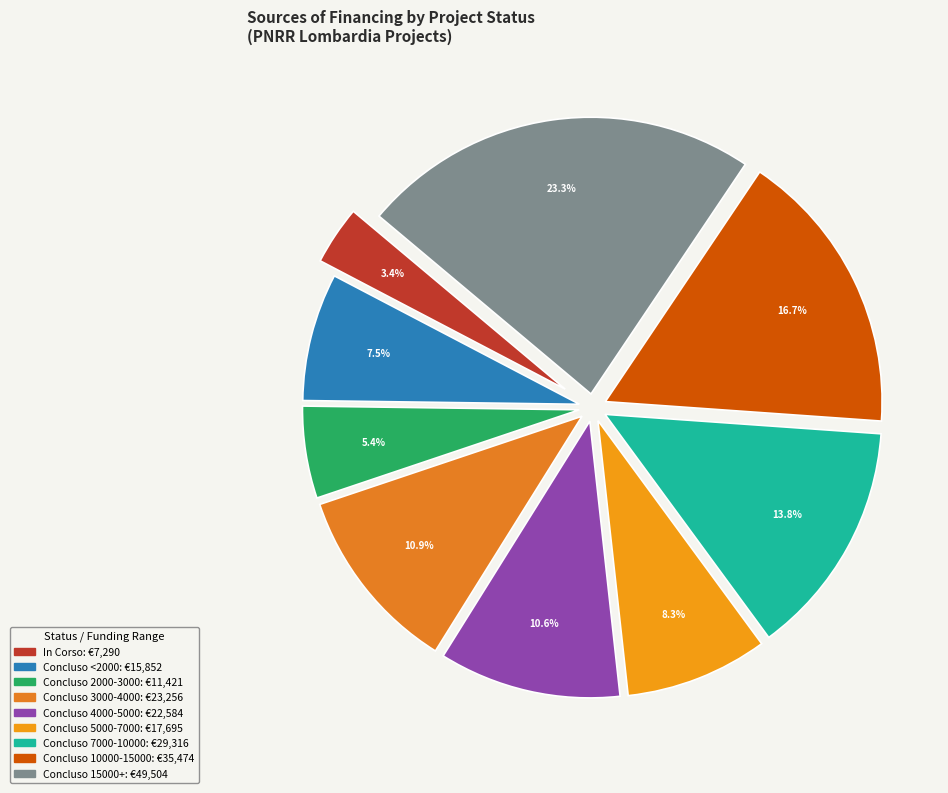

Is there any slice that represents more than half of the pie?

No